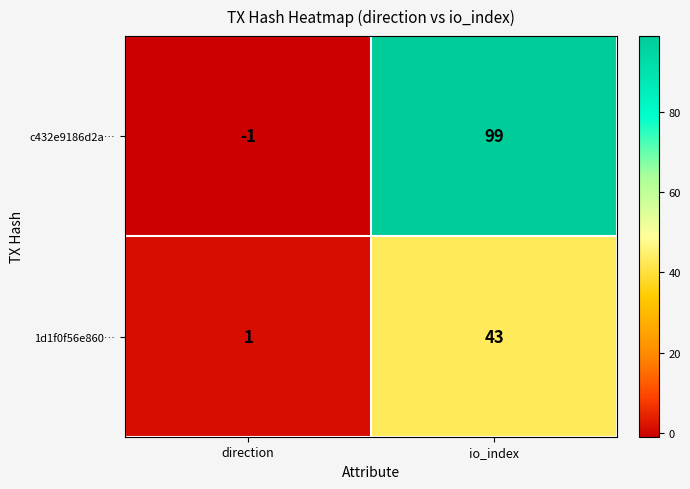

What is the sum of all 1d1f0f56e860… values?

44